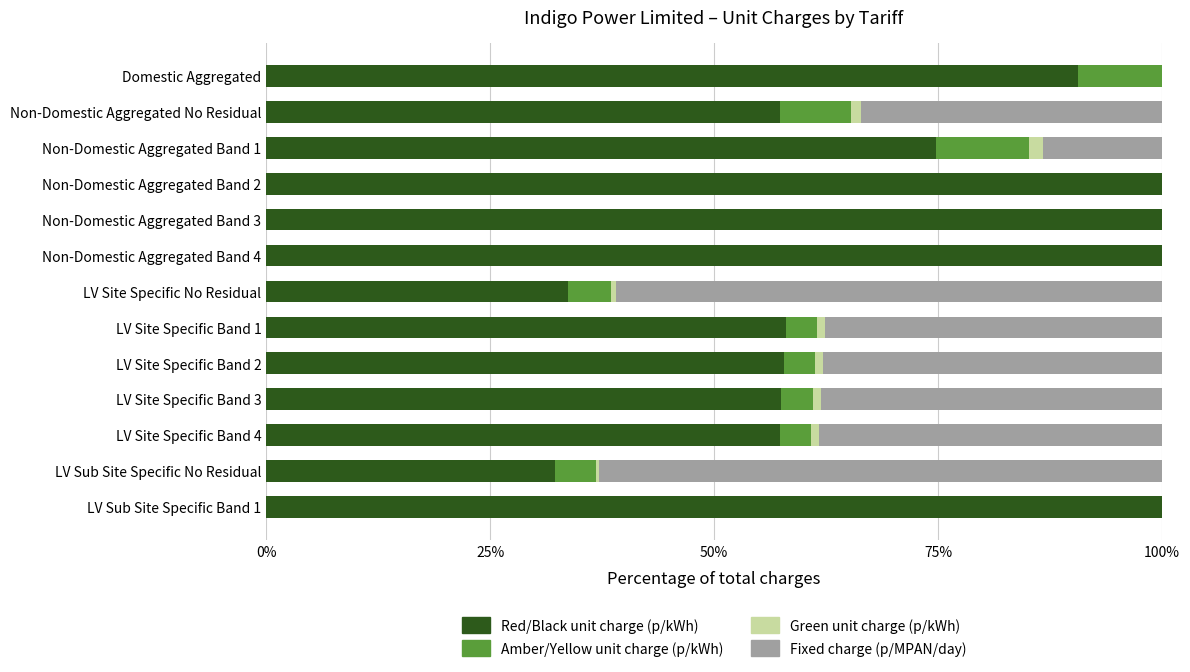

What are all the series names shown in the legend?

Red/Black unit charge (p/kWh), Amber/Yellow unit charge (p/kWh), Green unit charge (p/kWh), Fixed charge (p/MPAN/day)